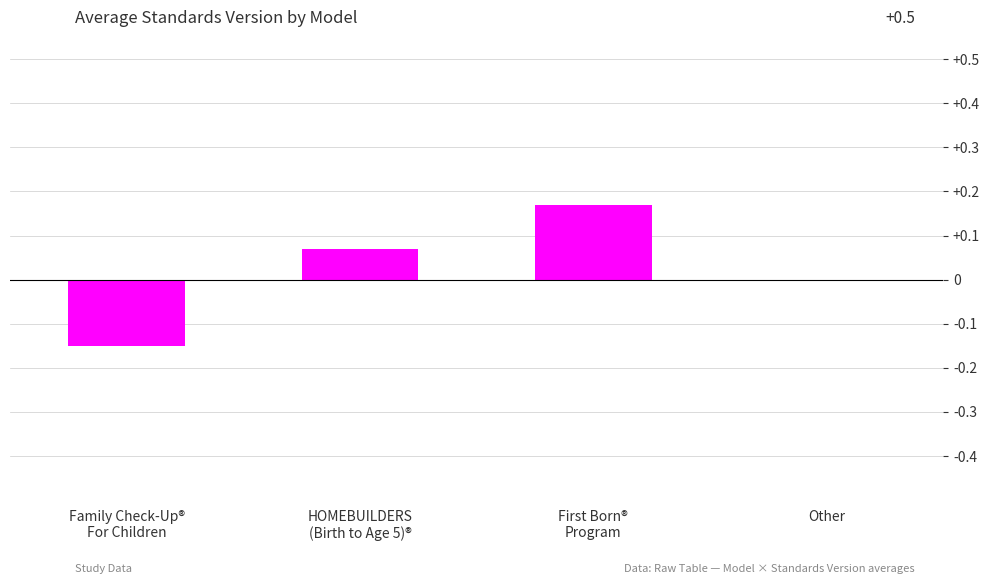

True or false: the data shows 0.0 at Other.

True